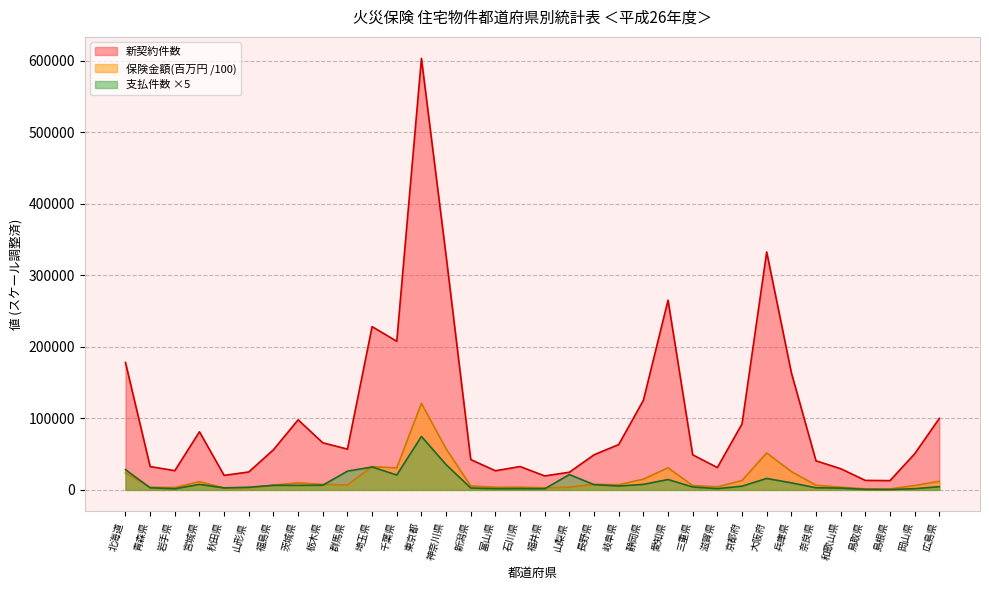

What is the value of the 保険金額(百万円) point at the 1st from the left?

23817.3